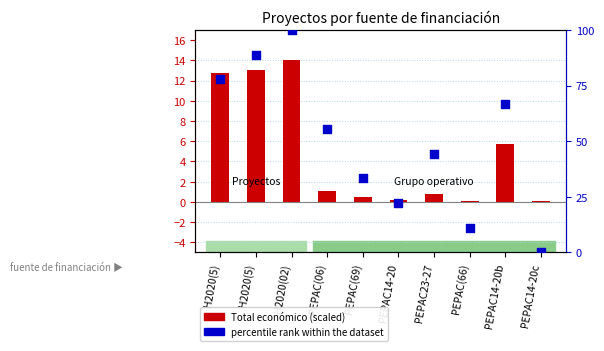

What are all the series names shown in the legend?

Total económico (scaled), percentile rank within the dataset